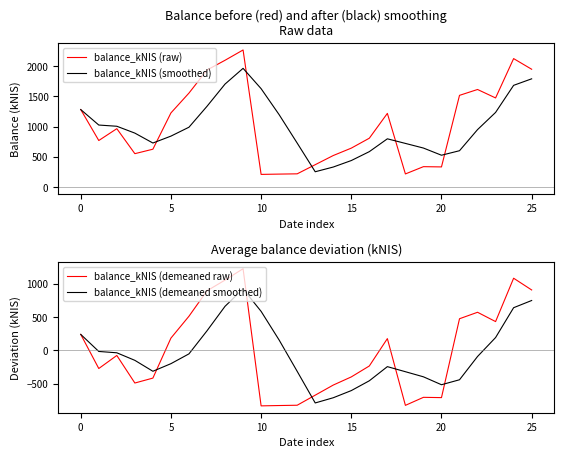

At which category is the sum across all series the highest?

9